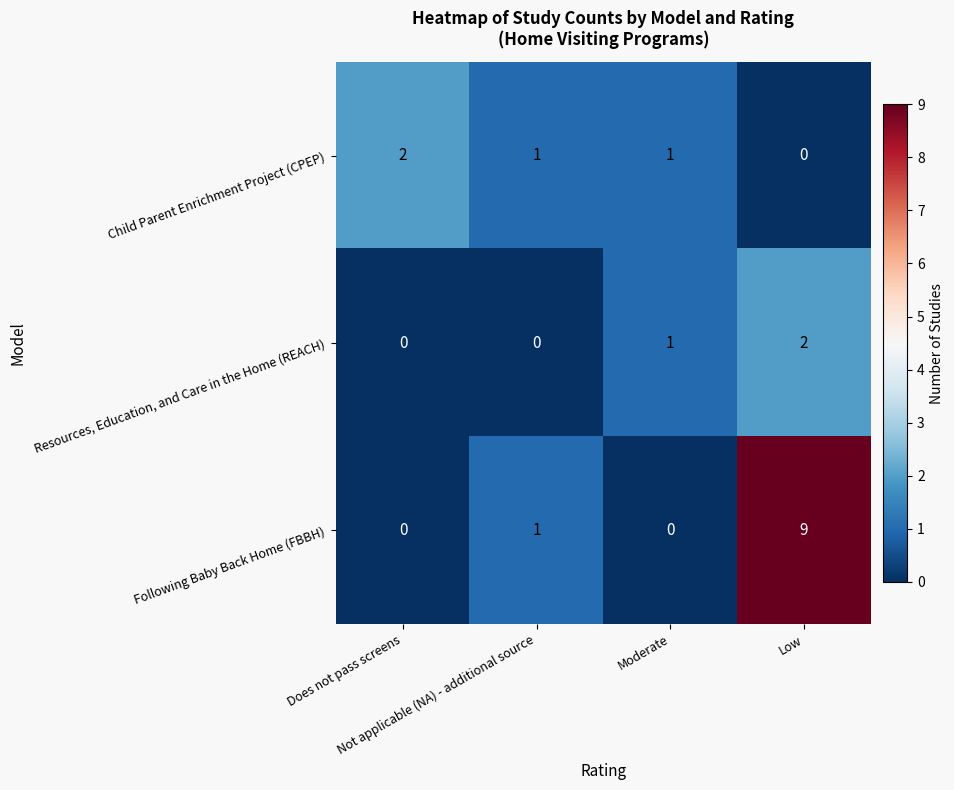

What is the sum of all Following Baby Back Home (FBBH) values?

10